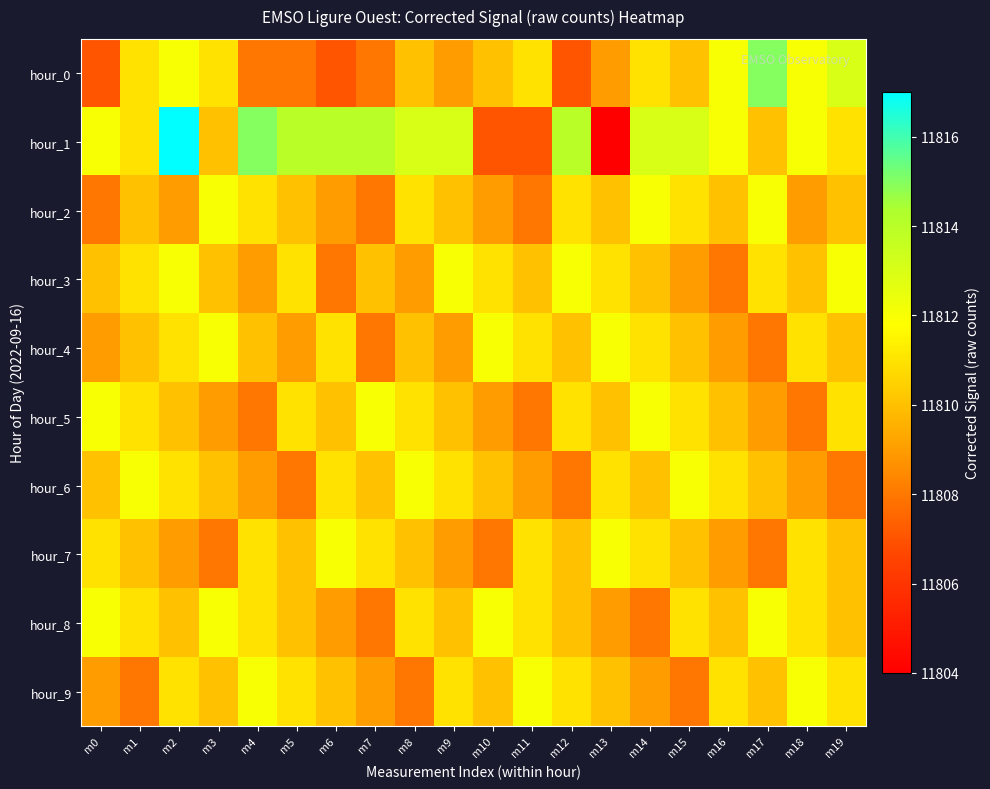

Which series has the widest spread of values?

hour_1